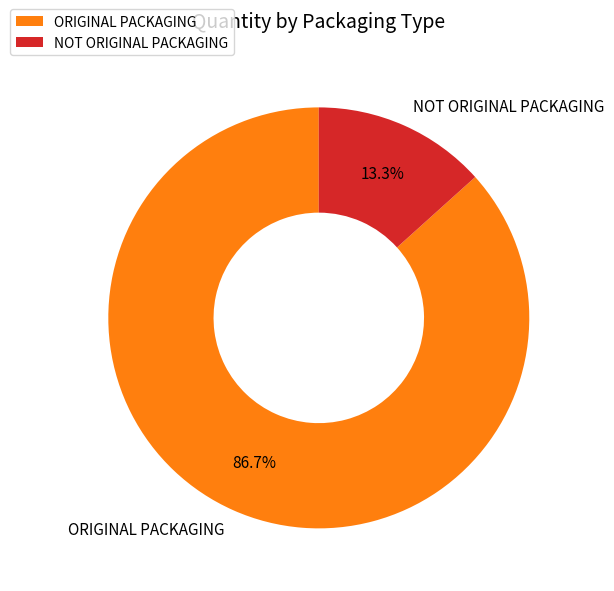

Which category has the smallest portion of the pie?

NOT ORIGINAL PACKAGING